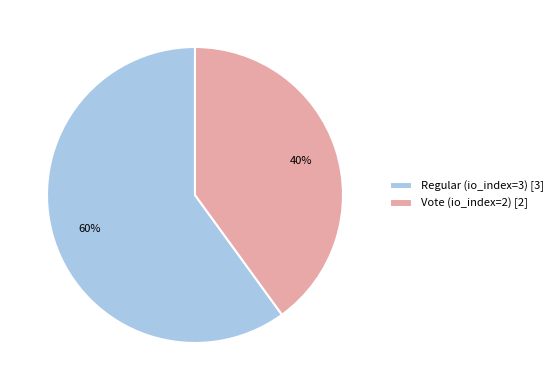

What percentage is the Regular (io_index=3) slice, to the nearest percent?

60%